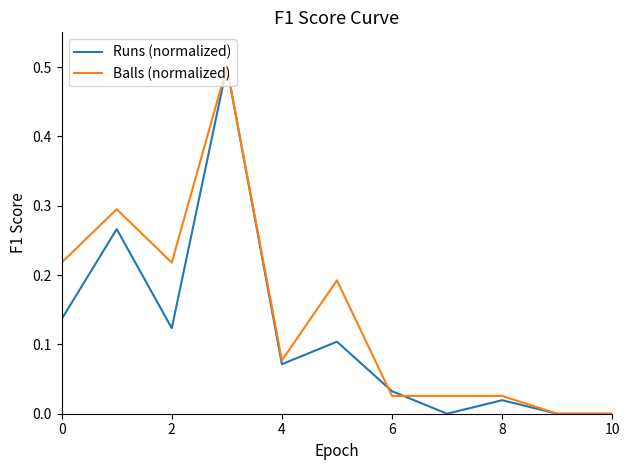

How many lines are shown in the chart?

2